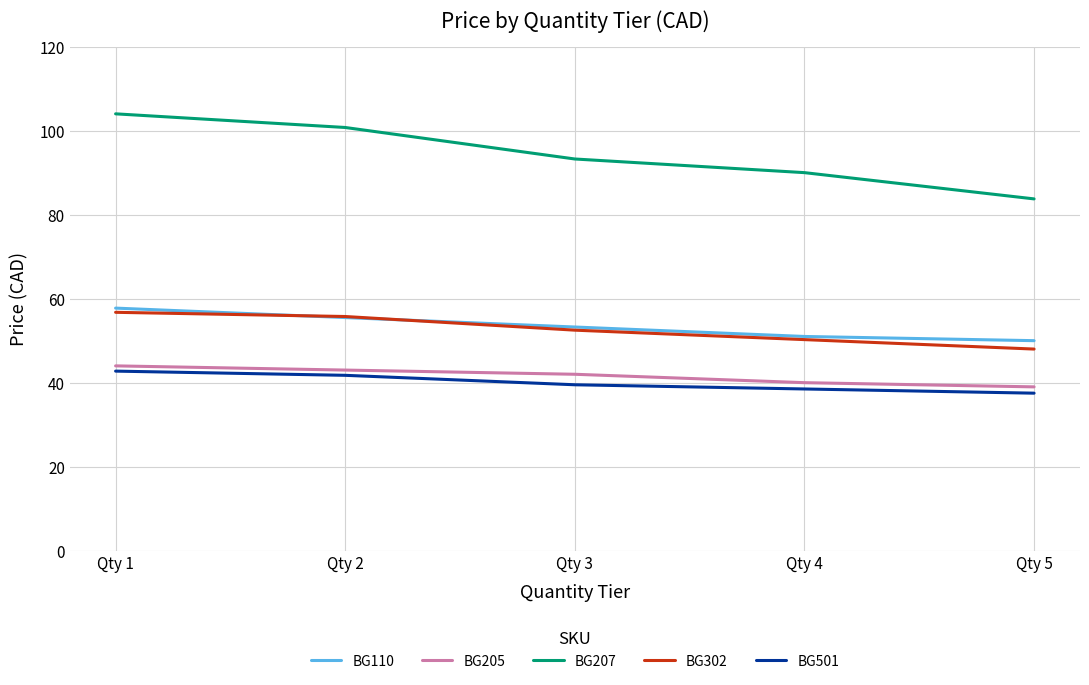

Is it true that BG110 equals 53.2 at Qty 3?

True